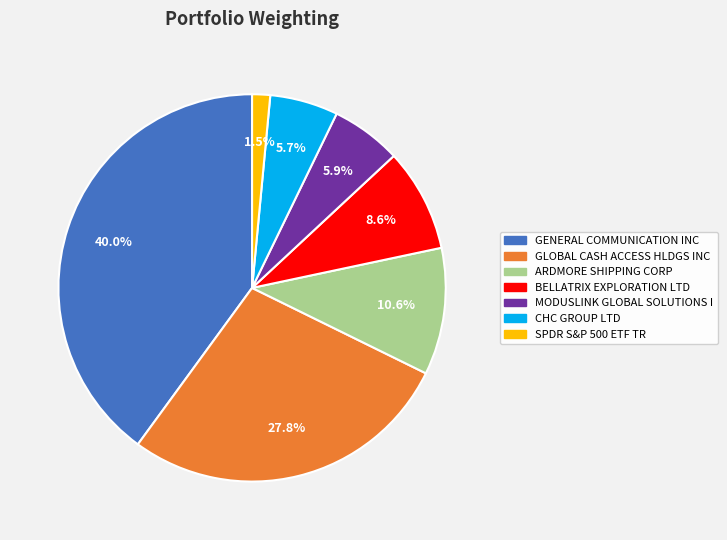

Which slice is the smallest?

SPDR S&P 500 ETF TR